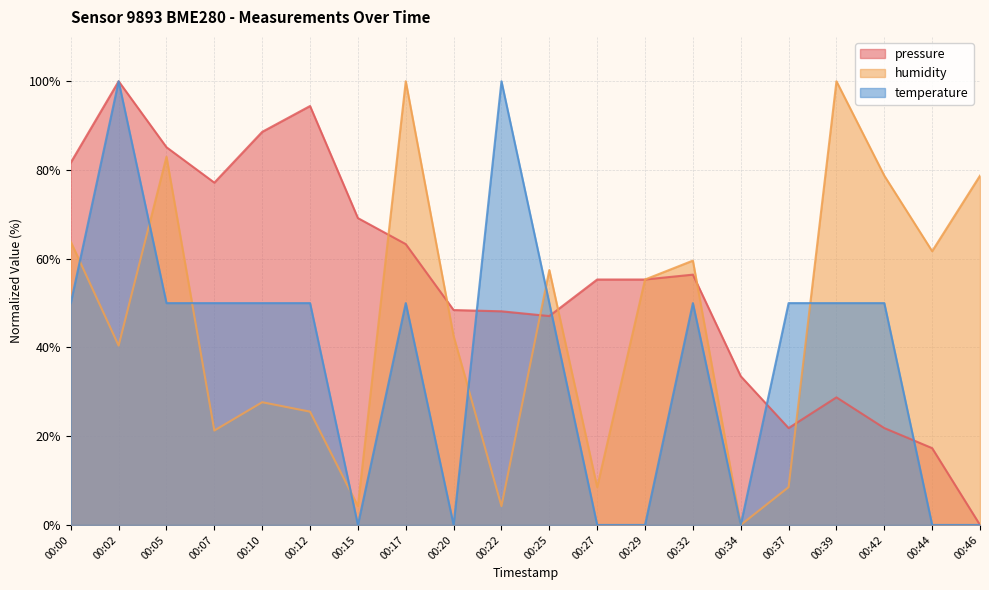

True or false: temperature has more than 0 interior local peaks.

True